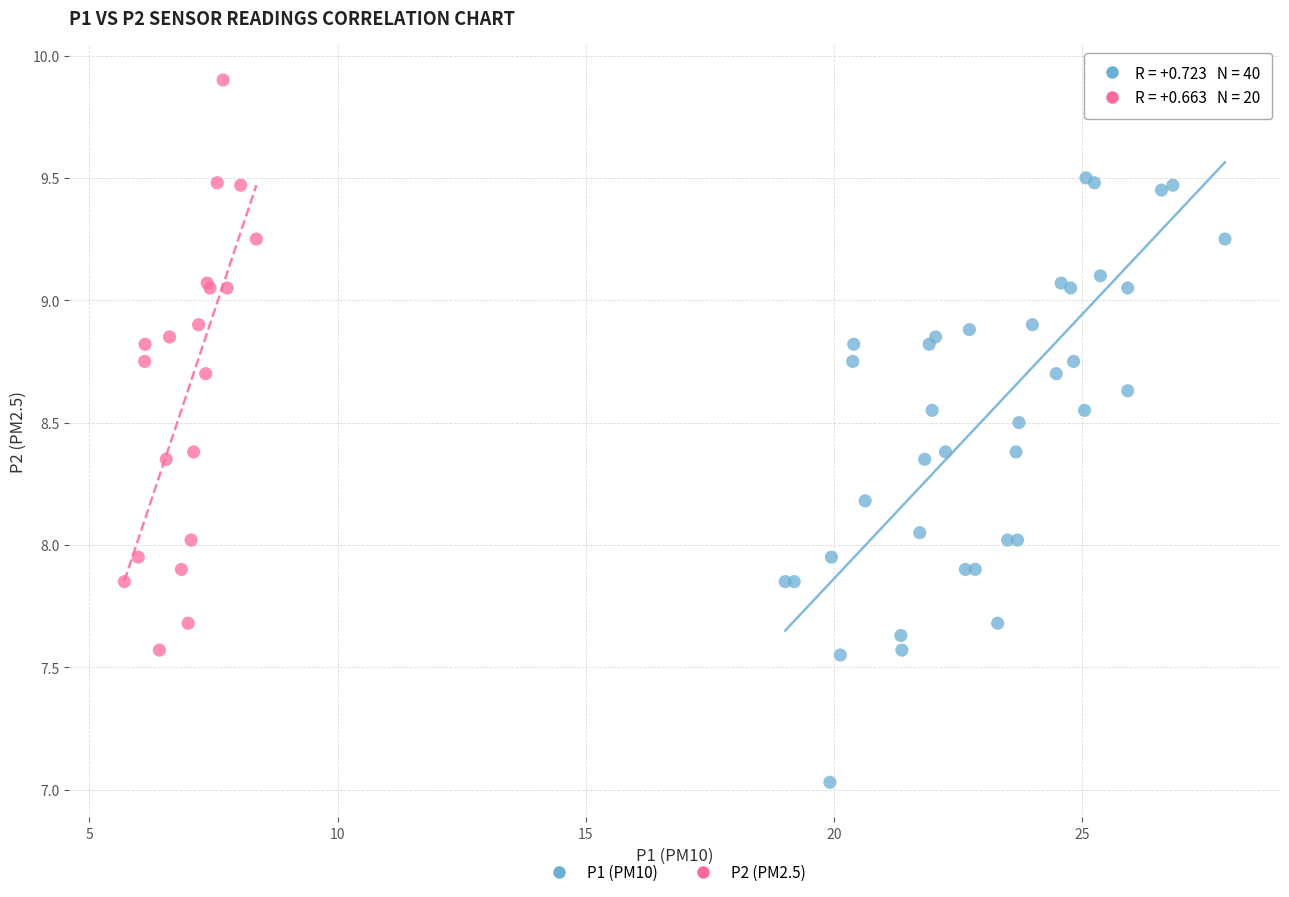

Which series has the widest spread of Y values?

P1 (PM10)